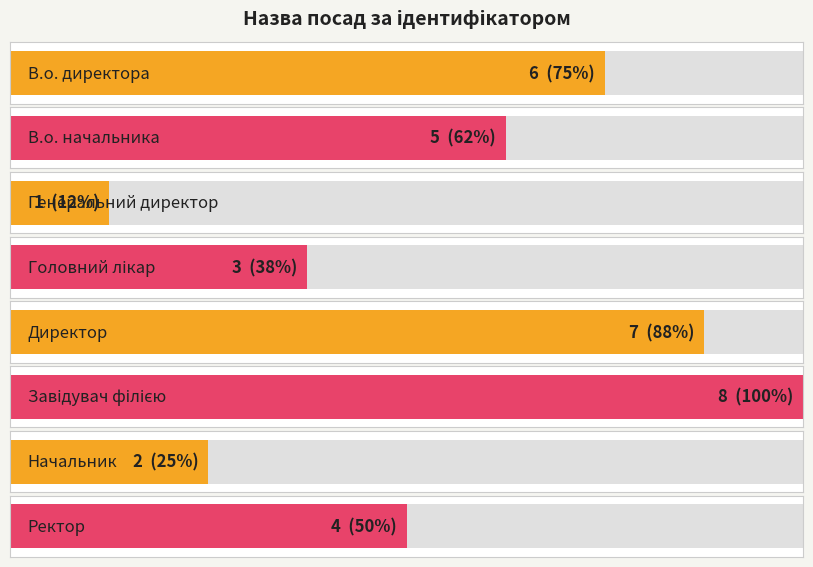

Count the number of categories in the chart.

8